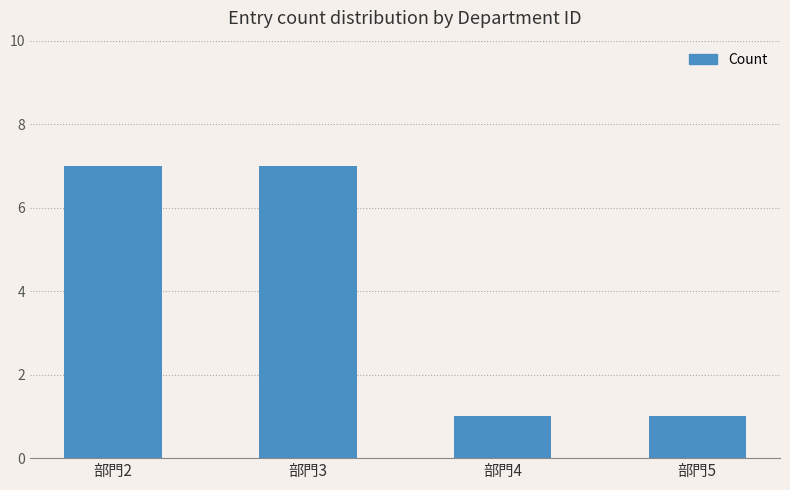

What is the difference between the maximum and second lowest values?

6